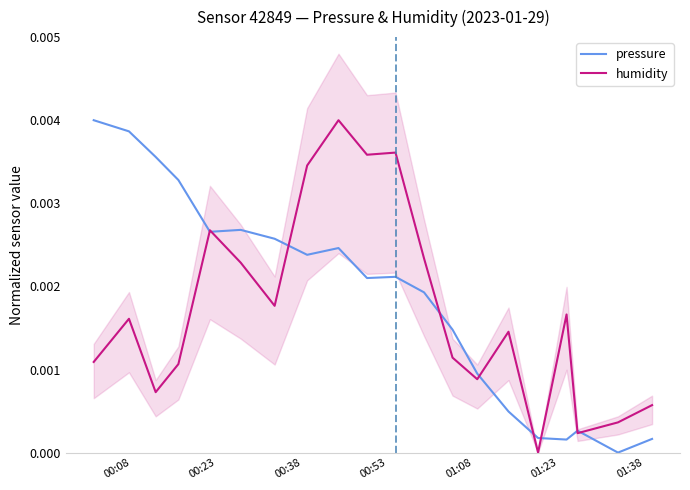

List the series in order of their overall mean, highest first.

pressure, humidity